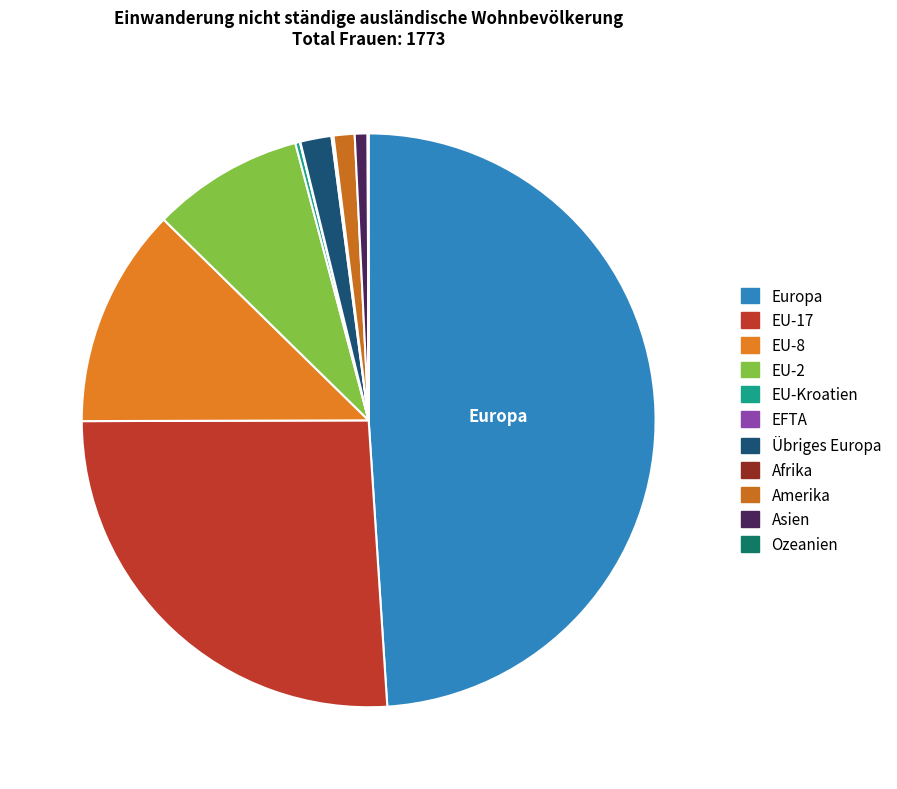

To the nearest percent, what portion does EU-2 represent?

9%